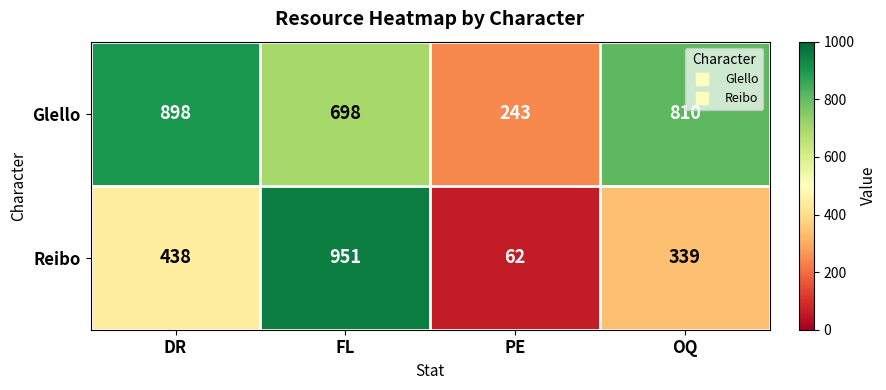

At which category does the chart reach its peak across all series?

FL